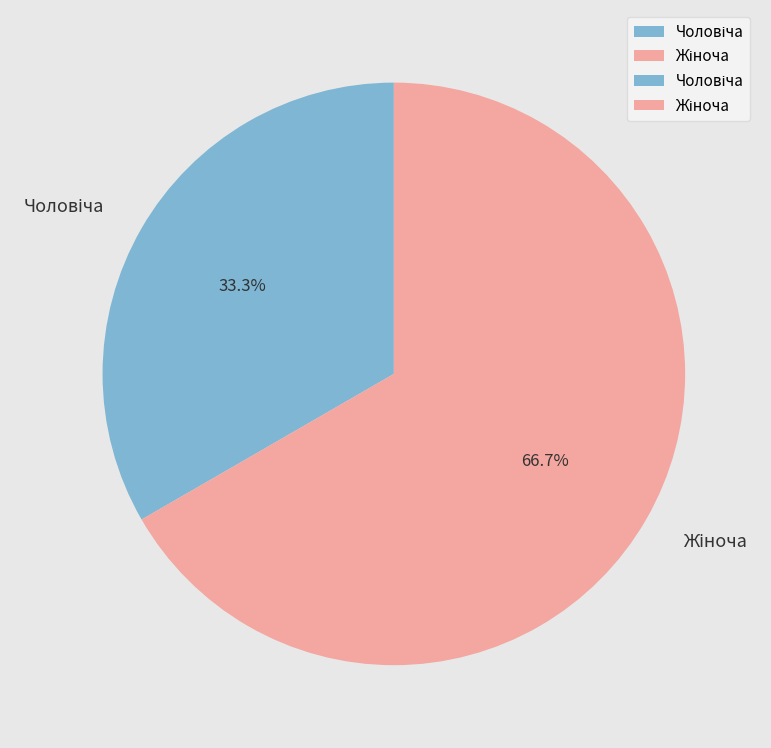

Is there any slice that represents more than half of the pie?

Yes